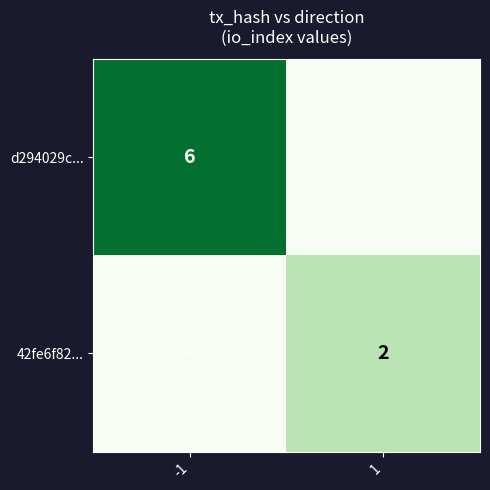

Is the value of d294029c... at -1 greater than the value of 42fe6f82... at 1?

Yes